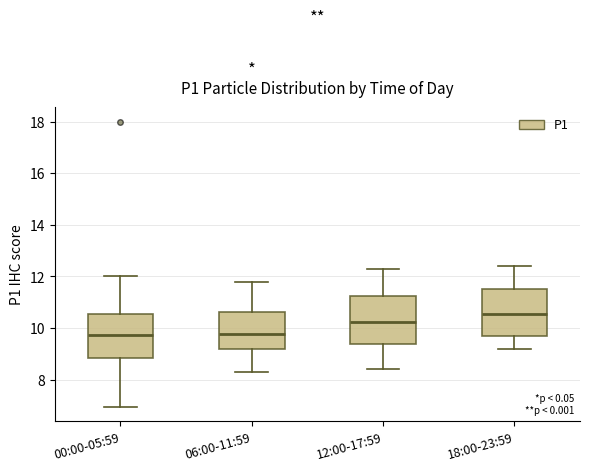

Reading left to right, read every box against the y-axis: the position of its median line, the range the box covers, and the ends of its whiskers. The values are not printed on the chart, so give them approximately, as read against the axis.

00:00-05:59: median 9.8, box 8.8 to 10.6, whiskers 7.0 to 12.0
06:00-11:59: median 9.8, box 9.2 to 10.6, whiskers 8.4 to 11.8
12:00-17:59: median 10.2, box 9.4 to 11.2, whiskers 8.4 to 12.4
18:00-23:59: median 10.6, box 9.8 to 11.6, whiskers 9.2 to 12.4